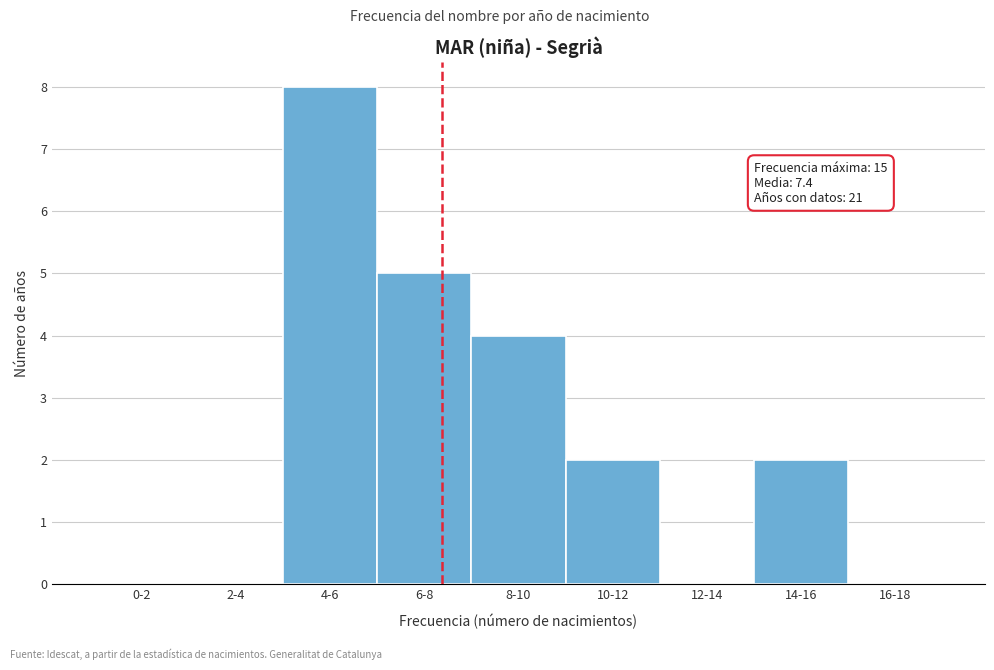

Reading left to right, transcribe all the data shown in this chart.

0-2=0	2-4=0	4-6=8	6-8=5	8-10=4	10-12=2	12-14=0	14-16=2	16-18=0